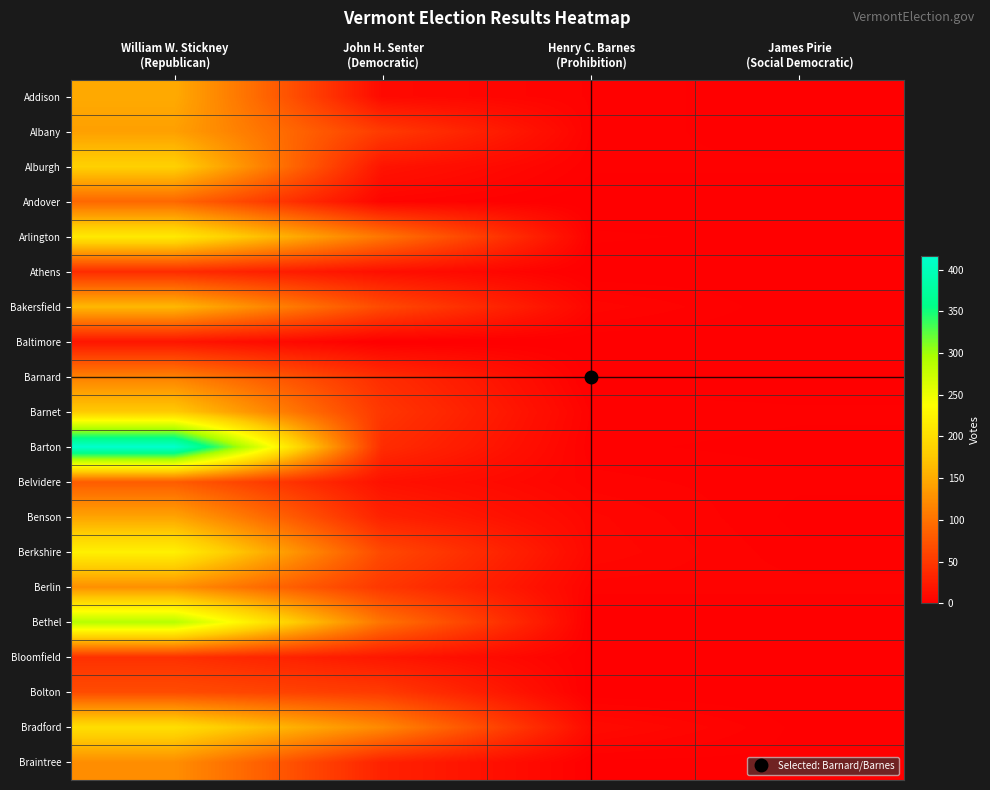

Which series changed the most between William W. Stickney (Republican) and John H. Senter (Democratic)?

Barton